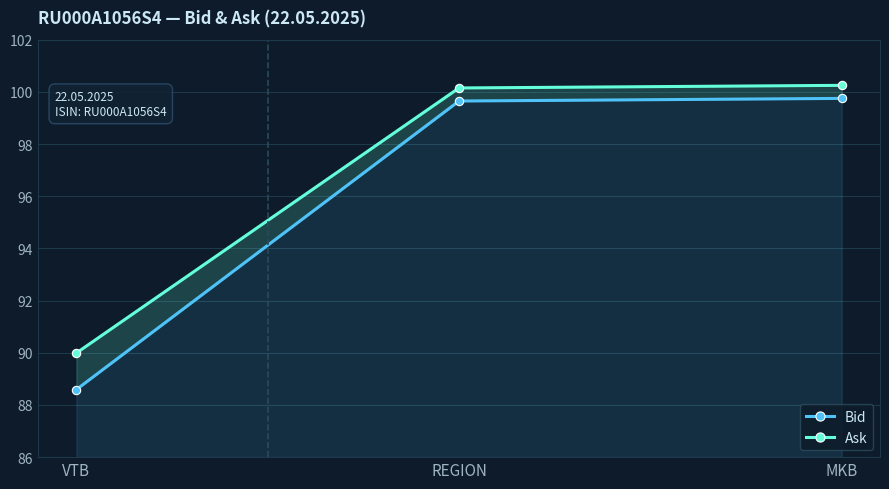

Which series has the largest range (max minus min)?

Bid